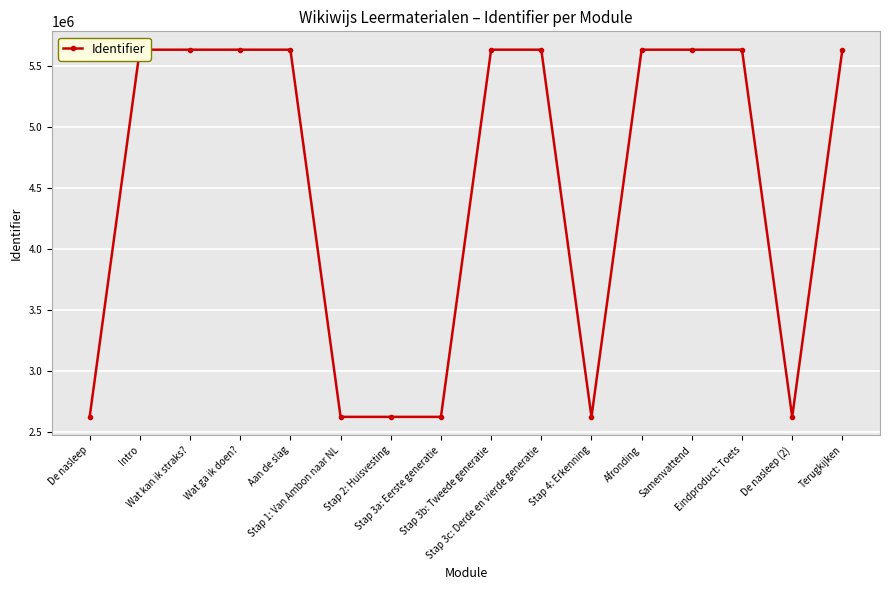

Approximately how many times larger is the value at Stap 4: Erkenning compared to Stap 3a: Eerste generatie?

1.0